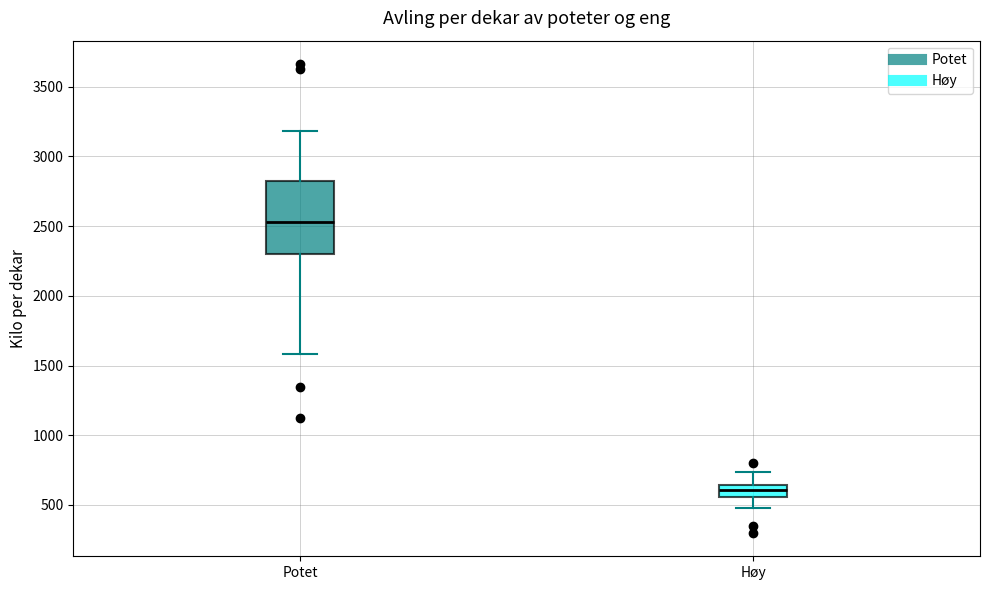

Which box is the tallest, from its lower edge to its upper edge?

Potet